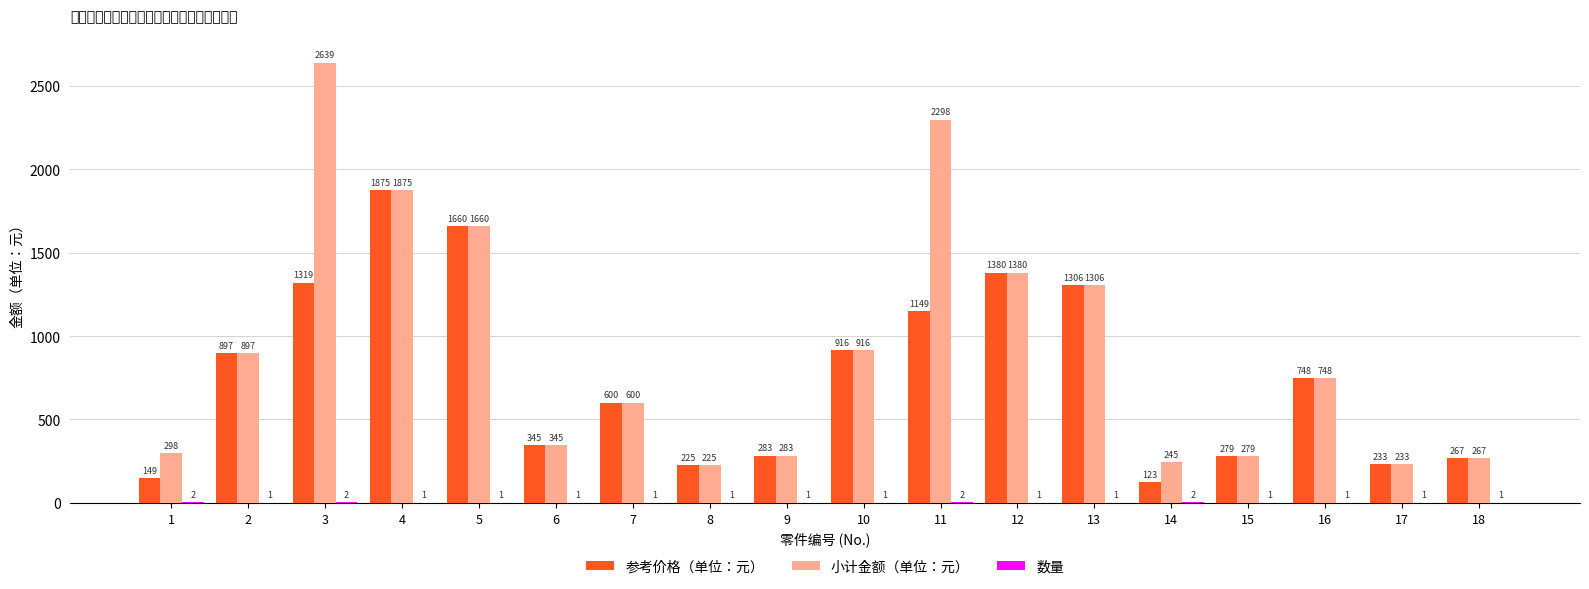

True or false: 参考价格（单位：元） has a value of 283.4 at 9.

True